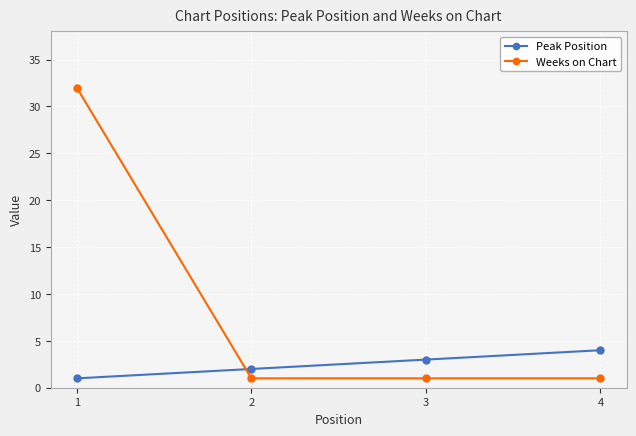

Which series has the largest range (max minus min)?

Weeks on Chart